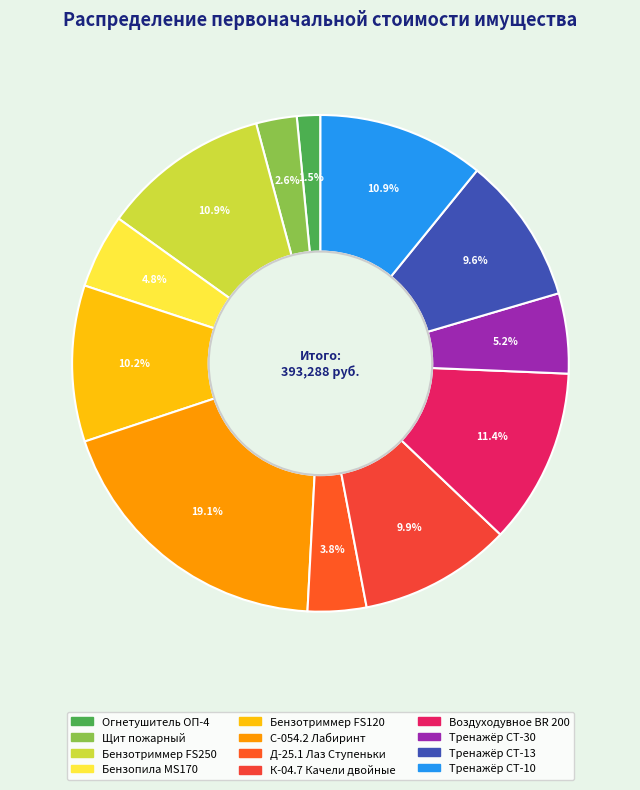

To the nearest percent, what is the combined percentage of К-04.7 Качели двойные and Д-25.1 Лаз Ступеньки?

14%